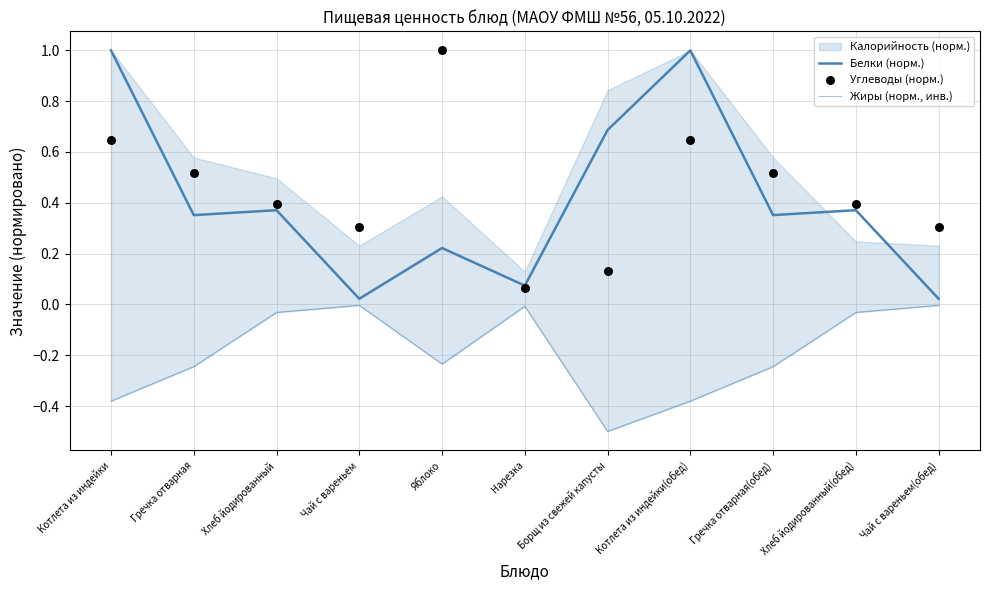

Which series contains the lowest Y value?

Жиры (норм., инв.)